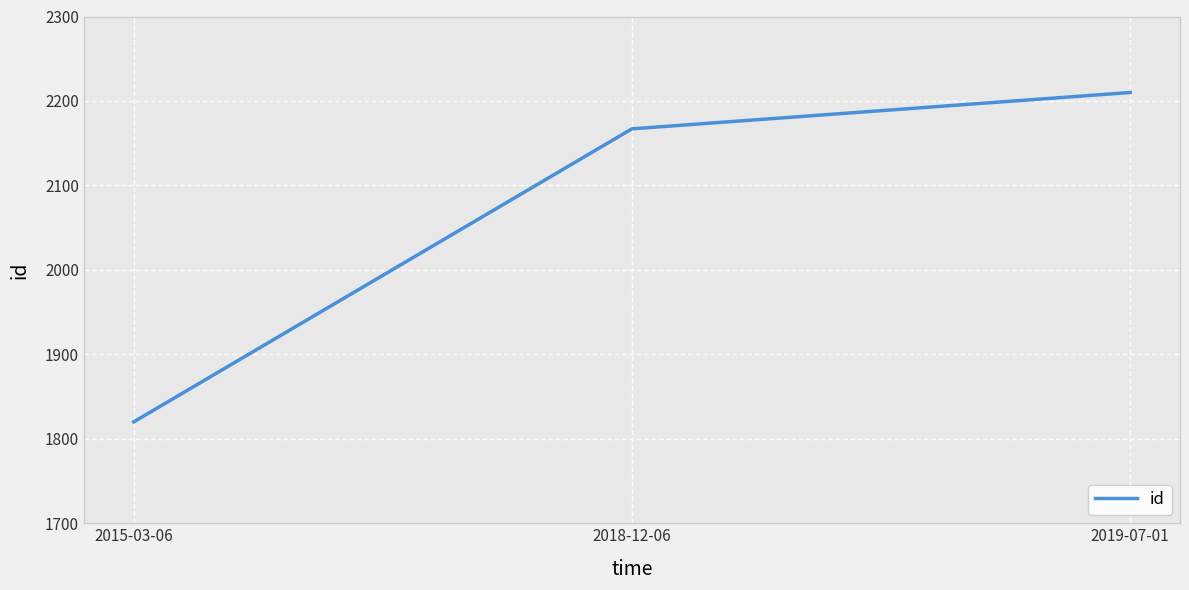

List the labels in order of value, smallest first.

2015-03-06, 2018-12-06, 2019-07-01